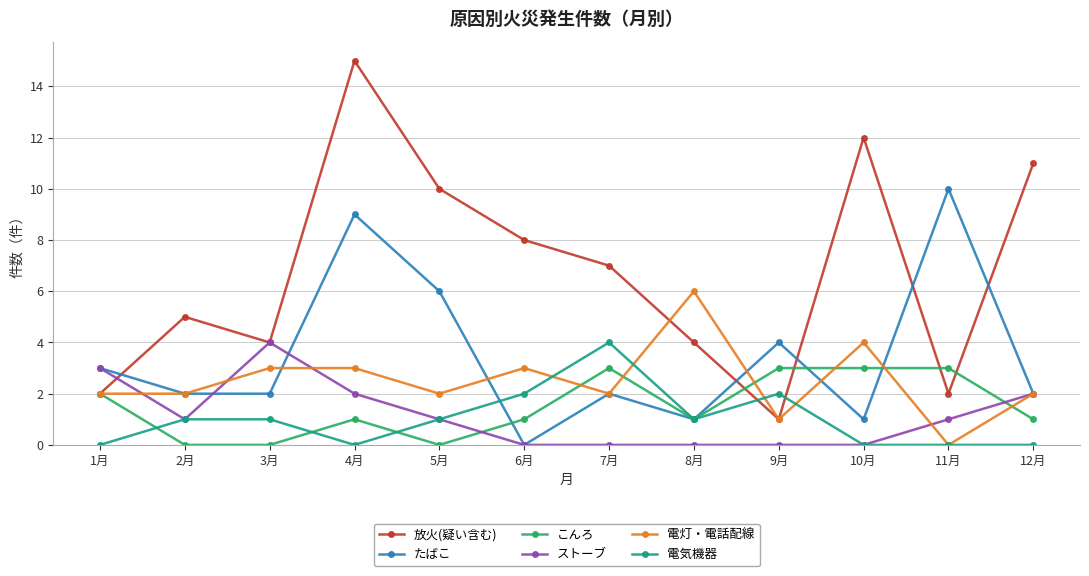

Which series has the widest spread of values?

放火(疑い含む)